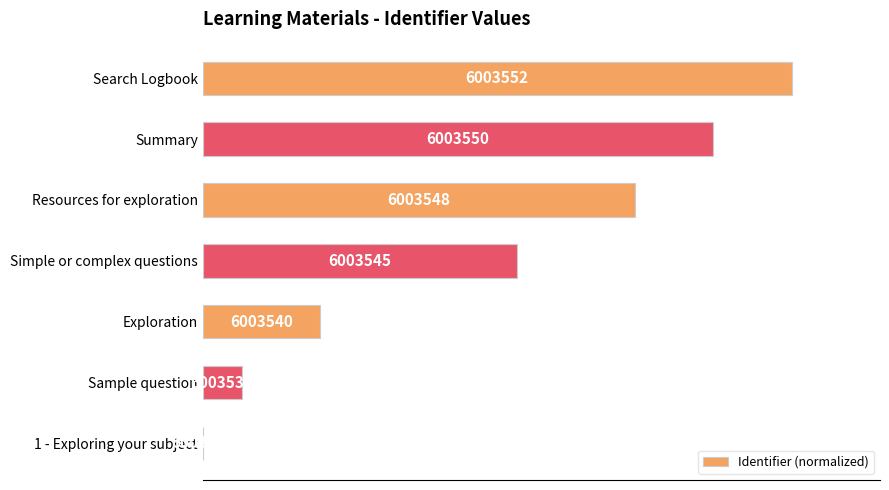

What is the greatest value displayed?

100.0